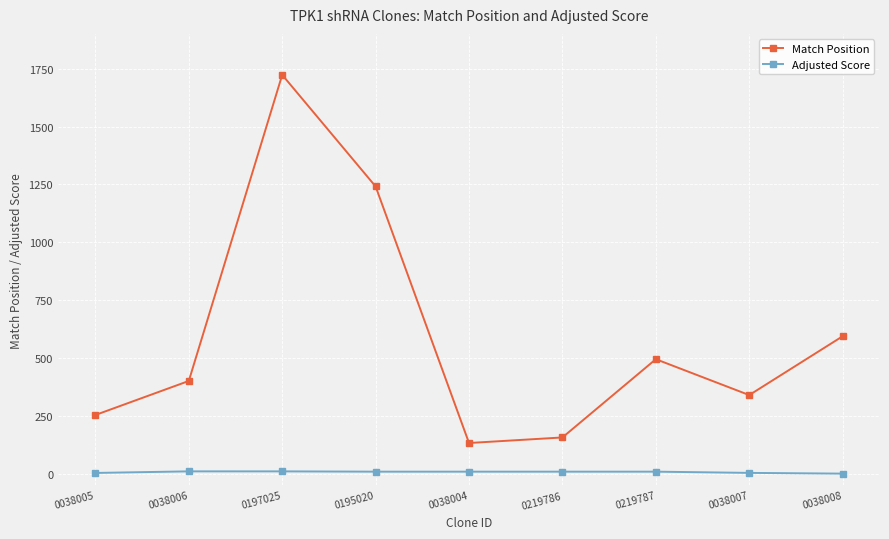

Rank the series at 0197025 from lowest to highest value.

Adjusted Score, Match Position